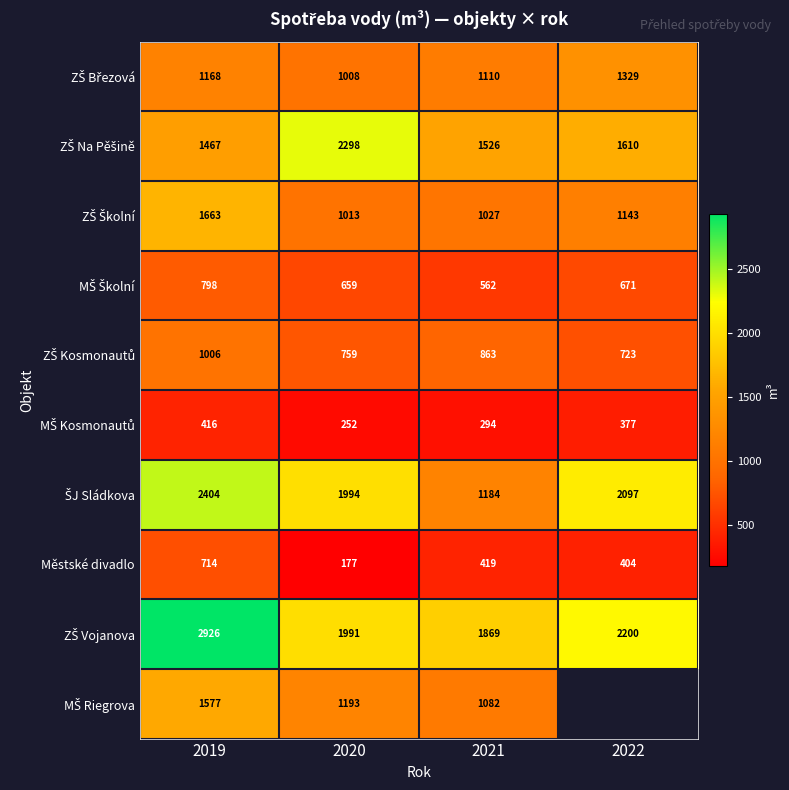

At which label does Městské divadlo first exceed 419?

2019